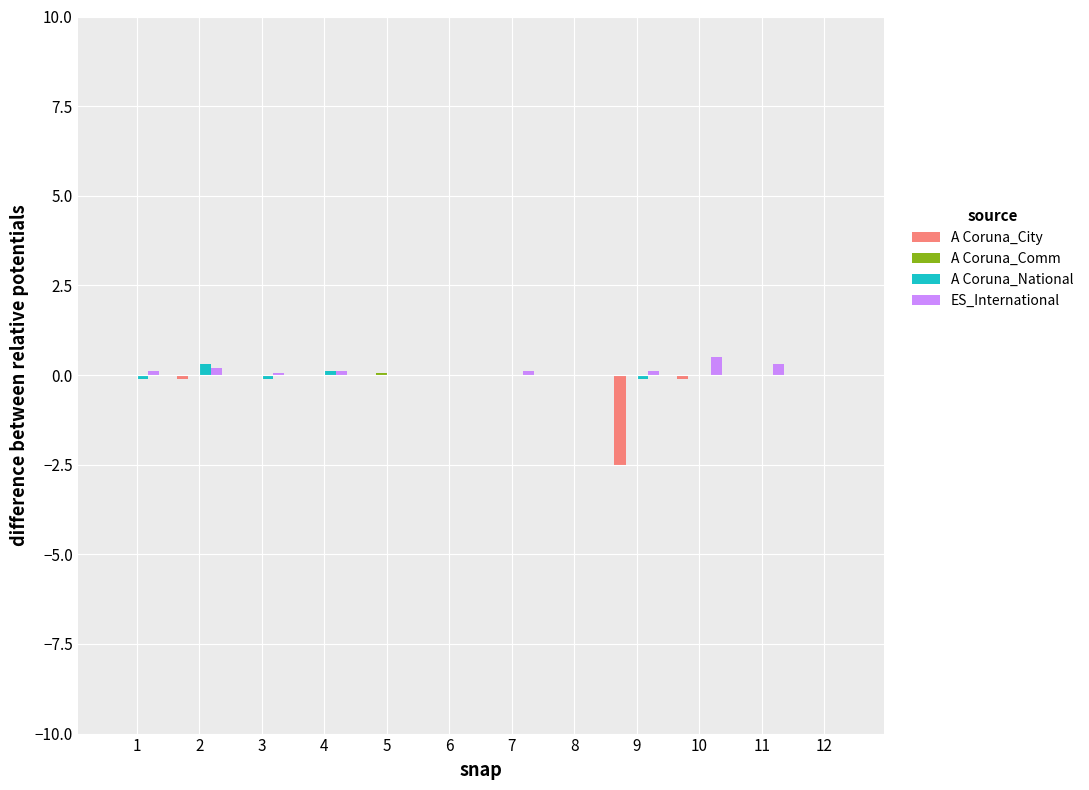

True or false: A Coruna_City has a value of -0.1 at 10.

True